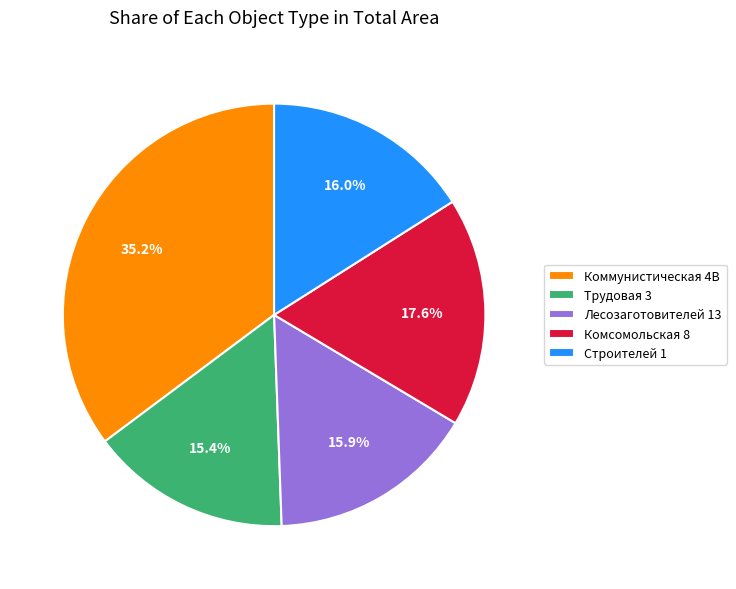

What percentage is NOT represented by Коммунистическая 4В?

64.8%